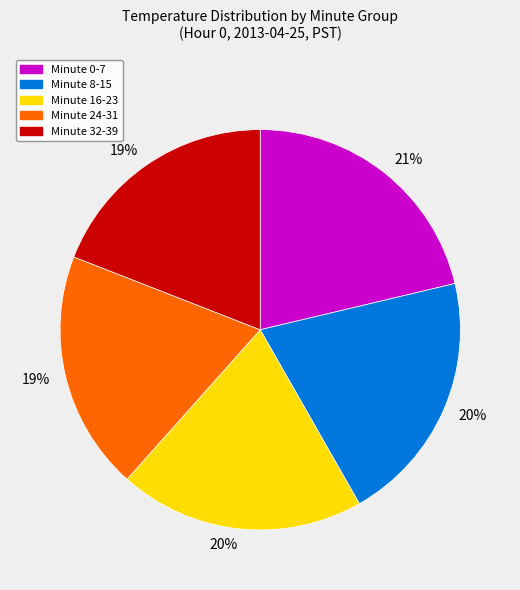

Is there a majority slice in this chart?

No